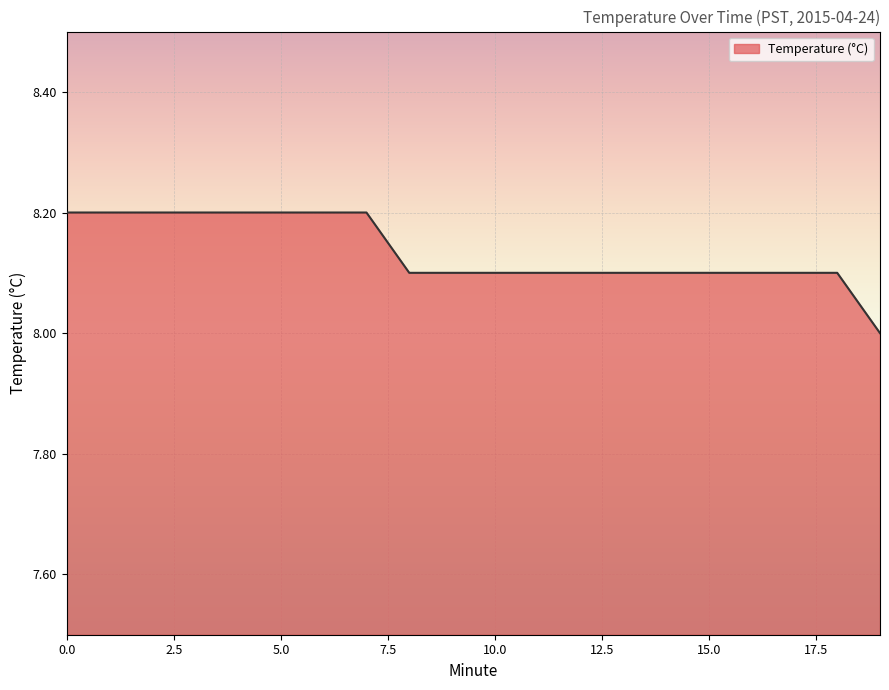

What is the greatest value displayed?

8.2